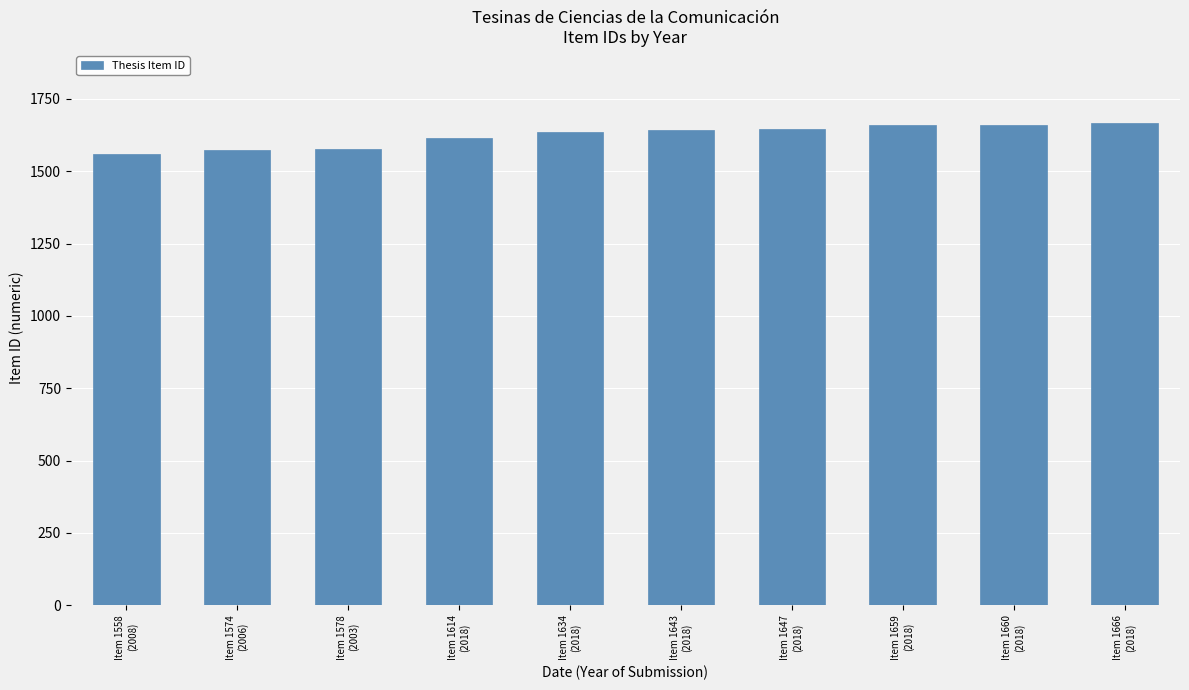

What is the ratio of the value at Item 1558
(2008) to the value at Item 1578
(2003)?

1.0